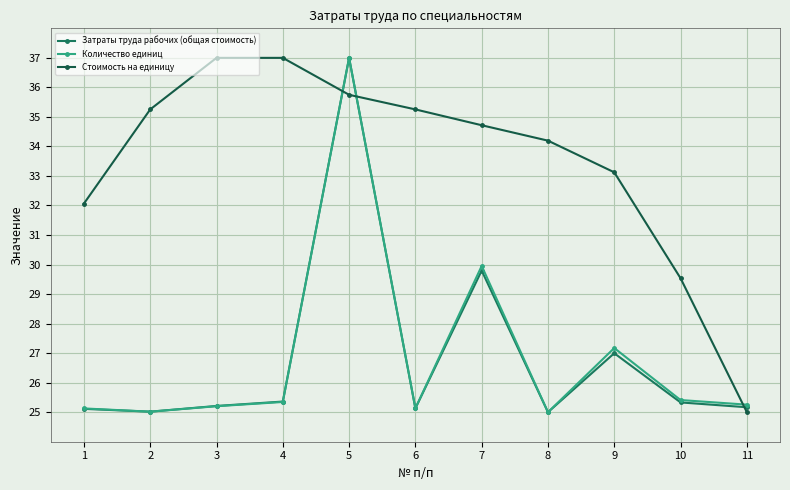

What is the sum of the Количество единиц values at 4 and 11?

50.6